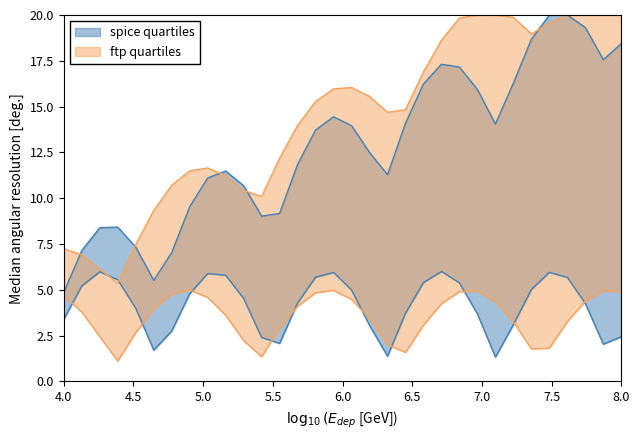

Is the value of ftp quartiles at 9 greater than the value of spice quartiles at 12?

No